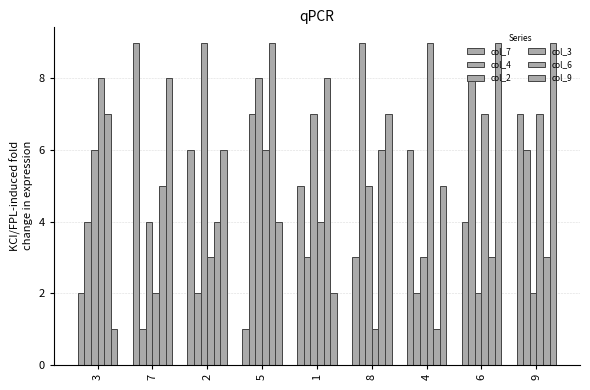

How many values in the col_9 series are below 6?

4